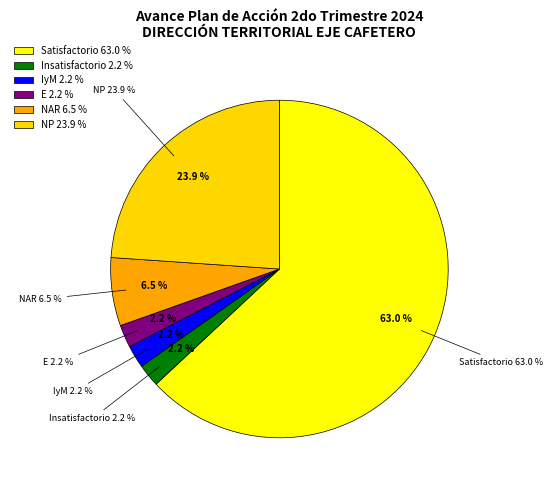

Is it true that NRR is 0% of the pie?

True